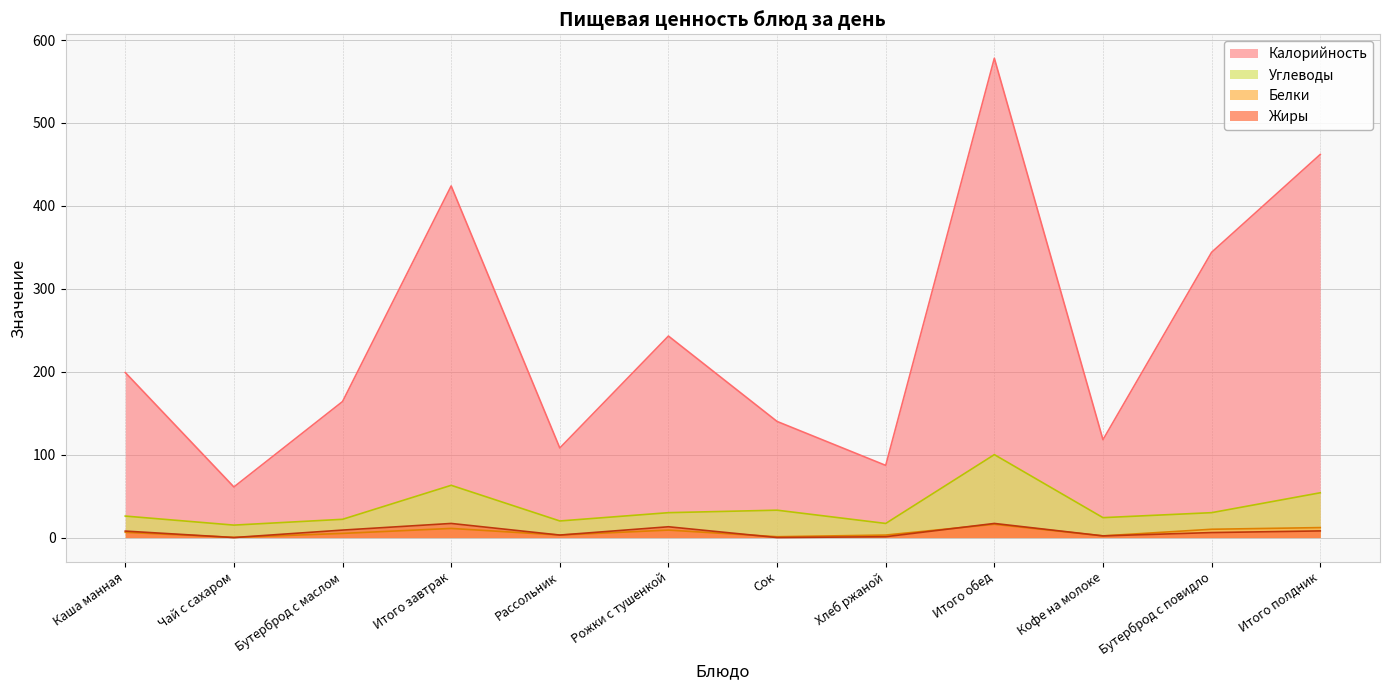

At how many categories does at least one series exceed 396?

3